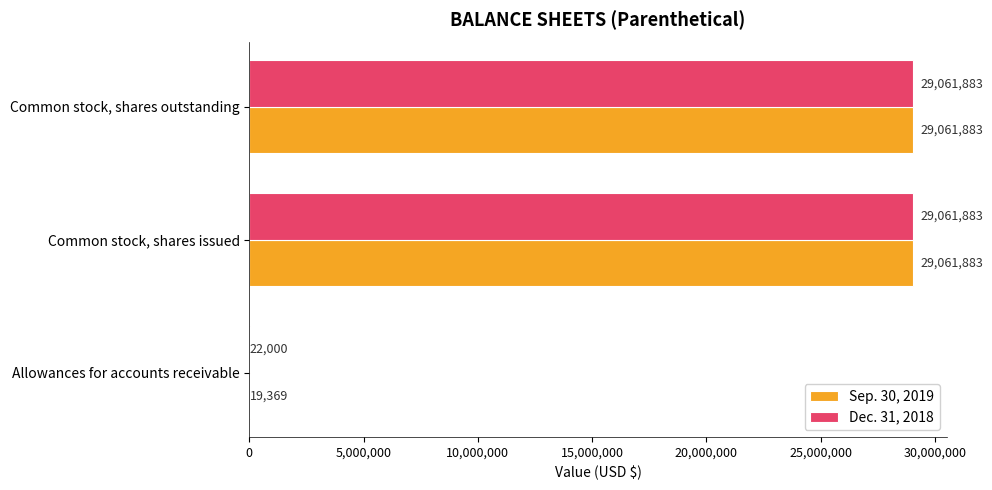

The Sep. 30, 2019 series shows 38150137 at Common stock, shares issued. True or false?

False